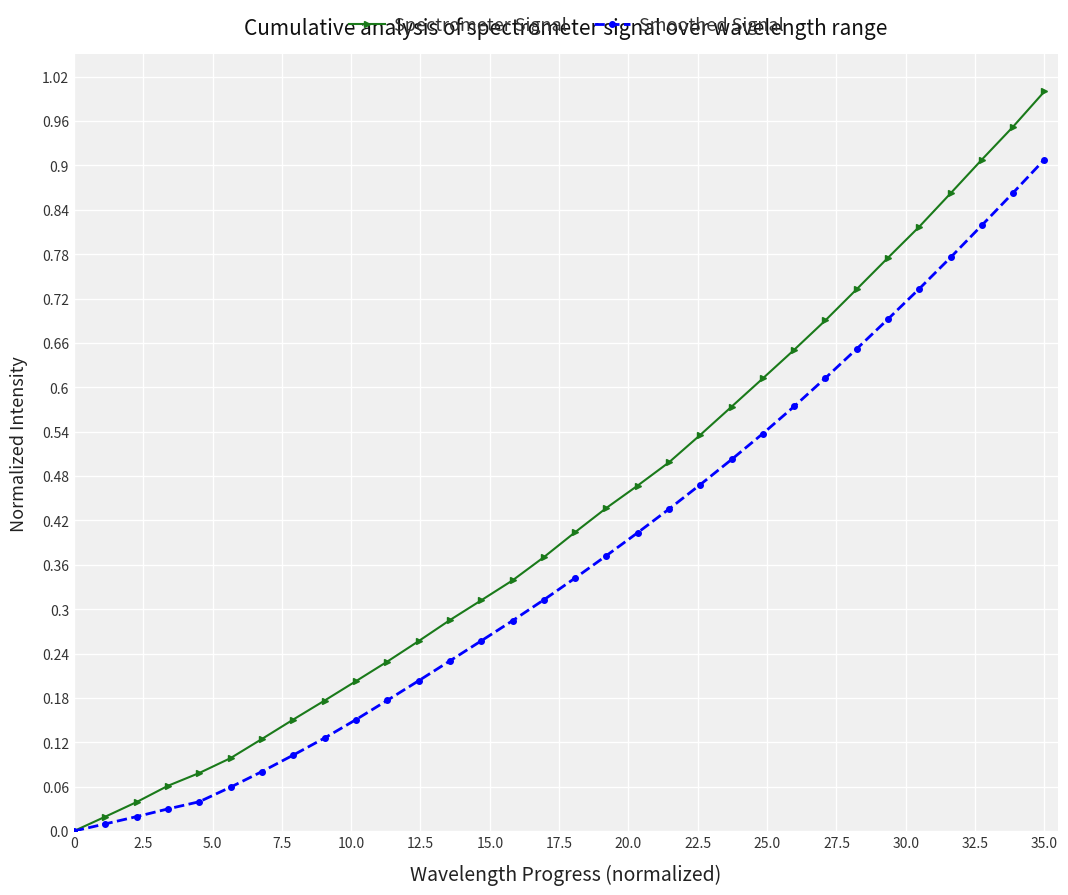

Which series has the largest range (max minus min)?

Spectrometer Signal